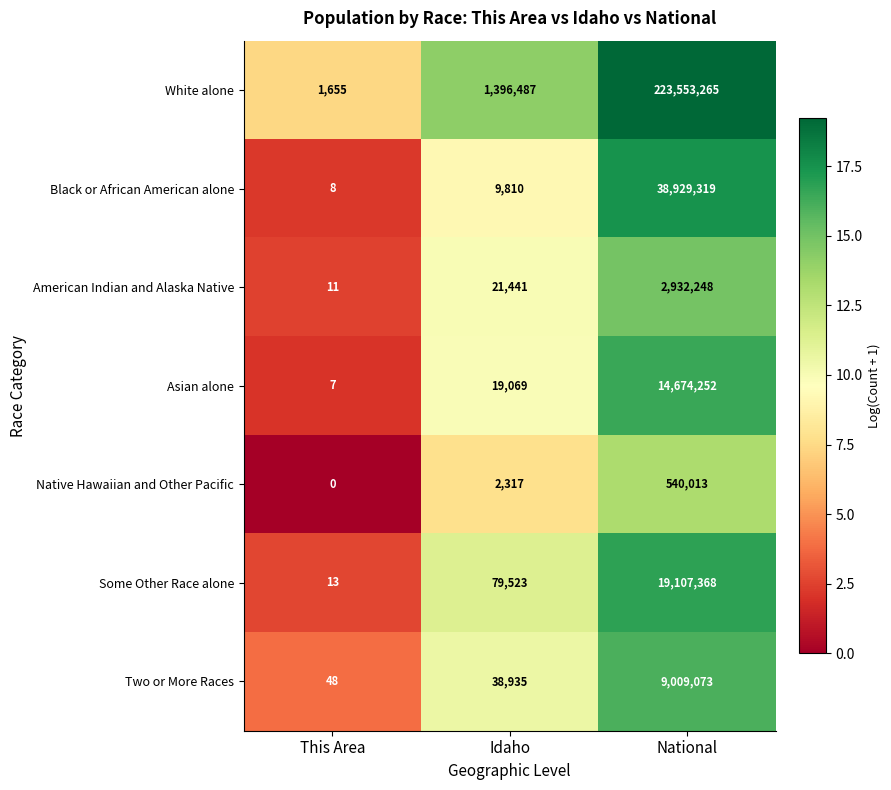

What is the sum of all Two or More Races values?

9048056